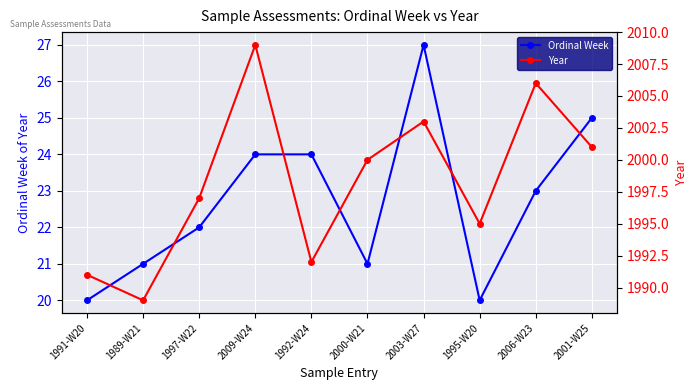

What is the spread (max minus min) of values at 2003-W27?

1976